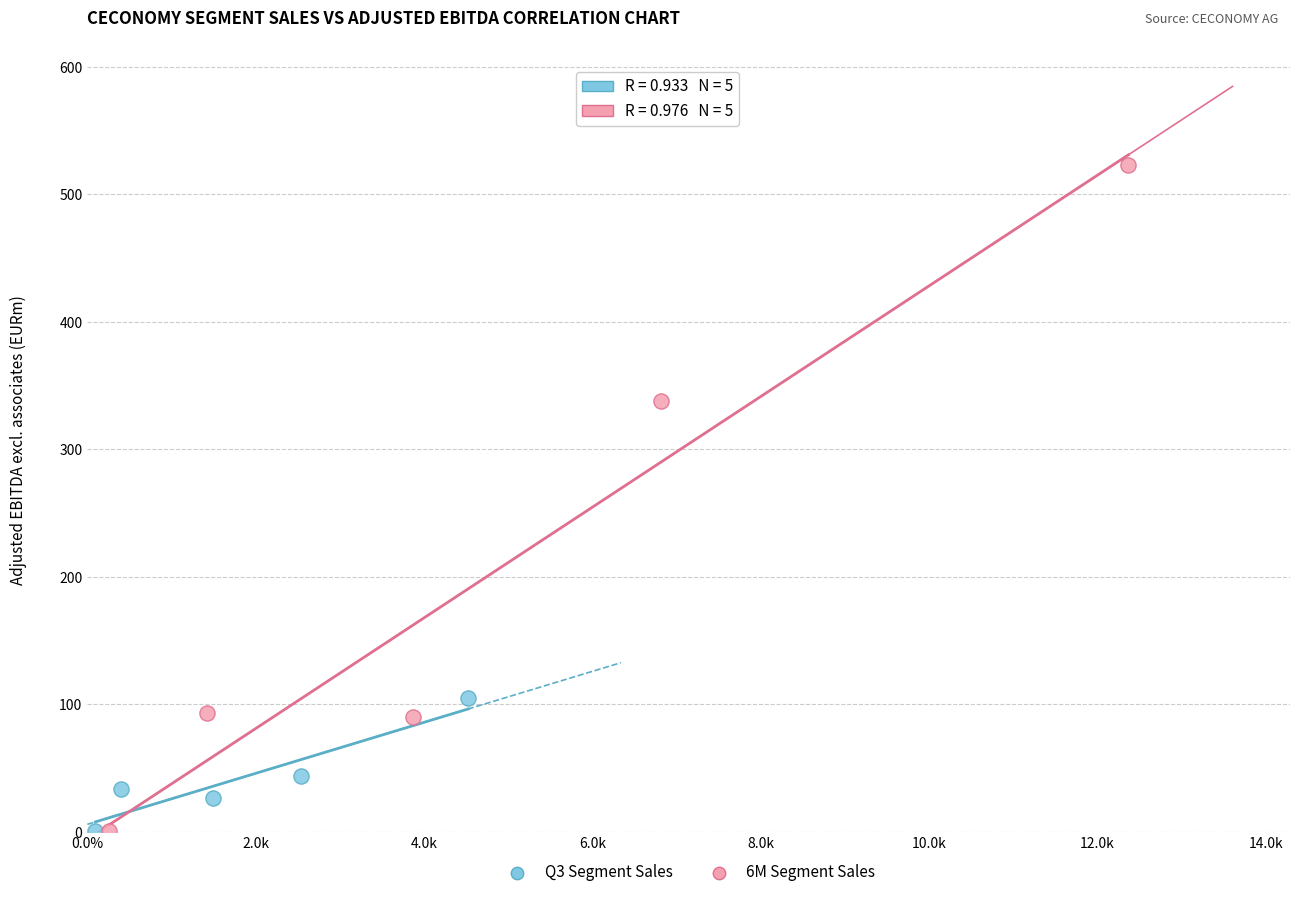

What are all the series names shown in the legend?

Q3 Segment Sales, 6M Segment Sales